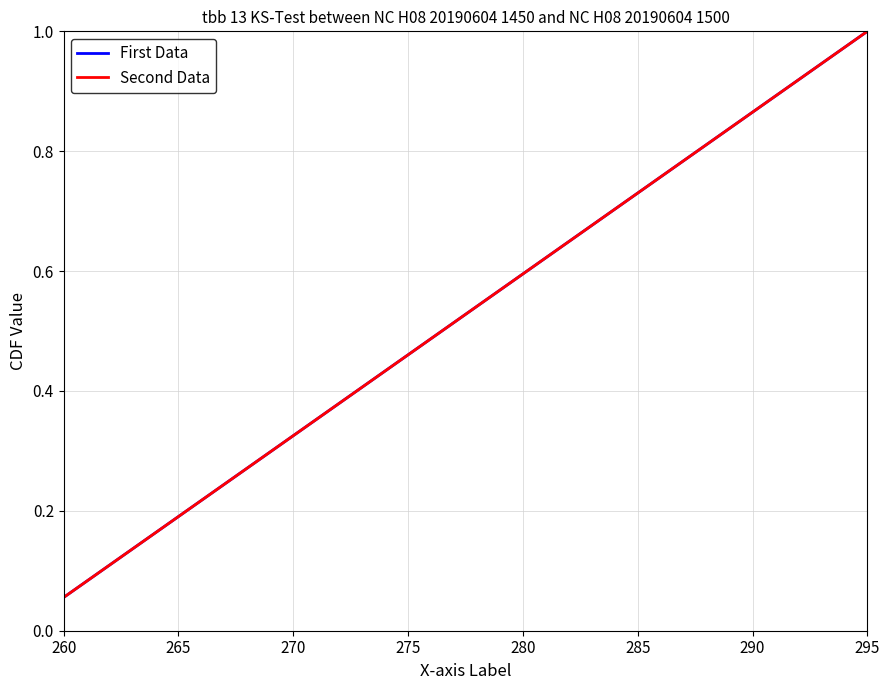

What is the value of the Second Data point at the 2nd from the left?

0.1